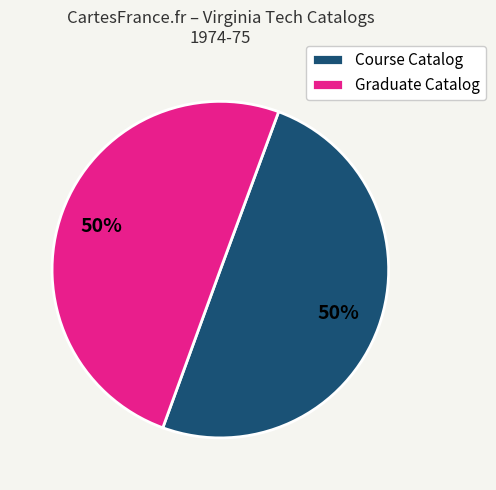

True or false: Graduate Catalog accounts for 50% of the total.

True